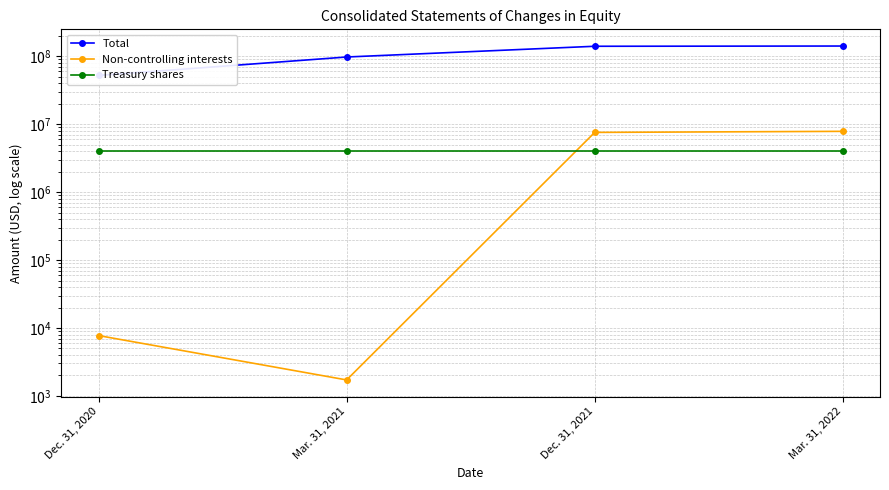

What is the sum of all Treasury shares values?

16266440